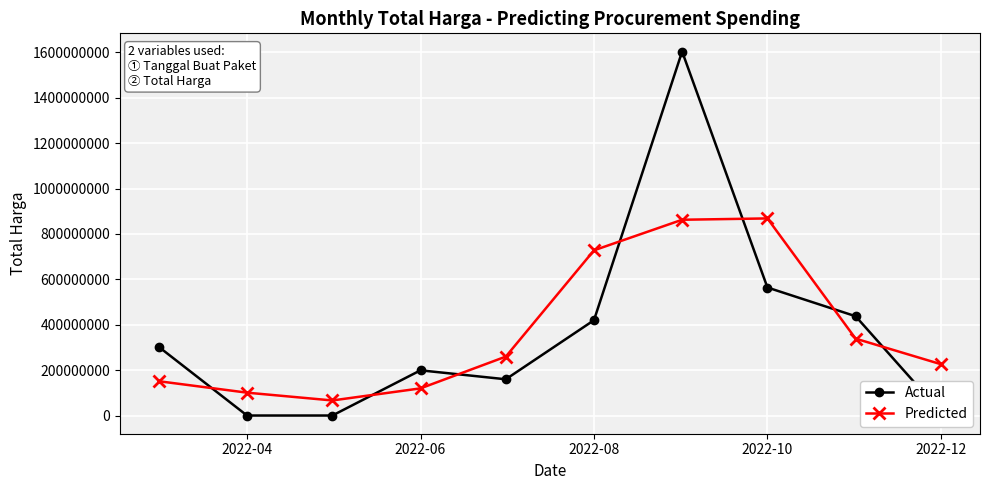

How many lines are shown in the chart?

2